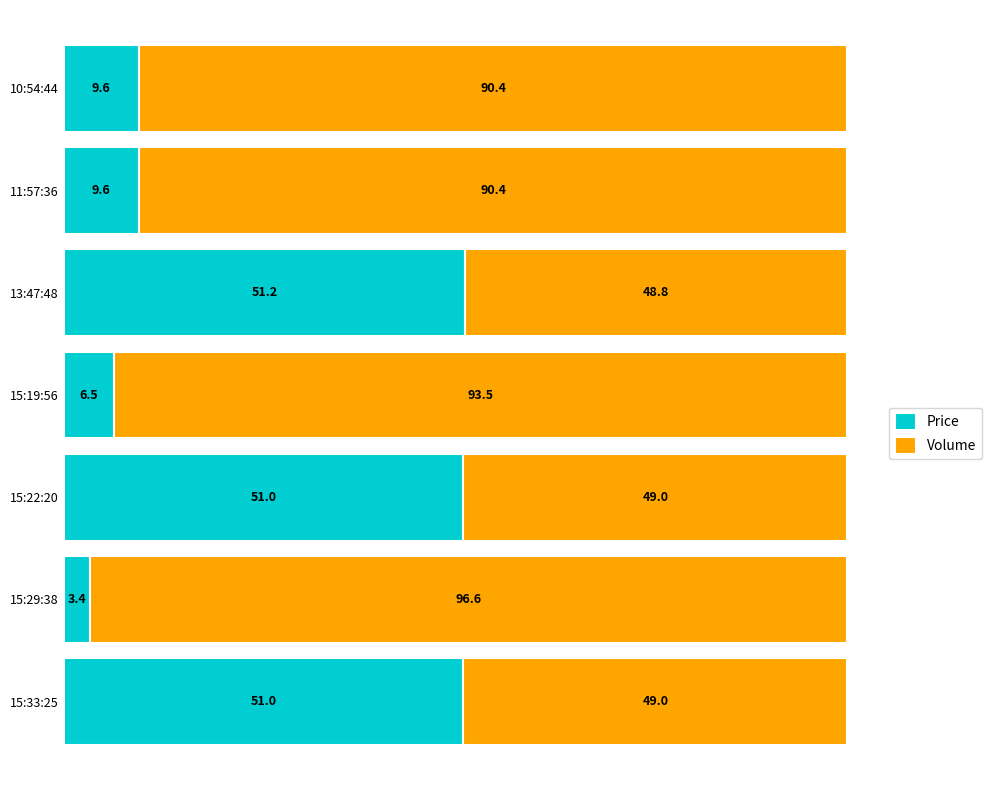

At which label does Price reach its minimum?

15:29:38